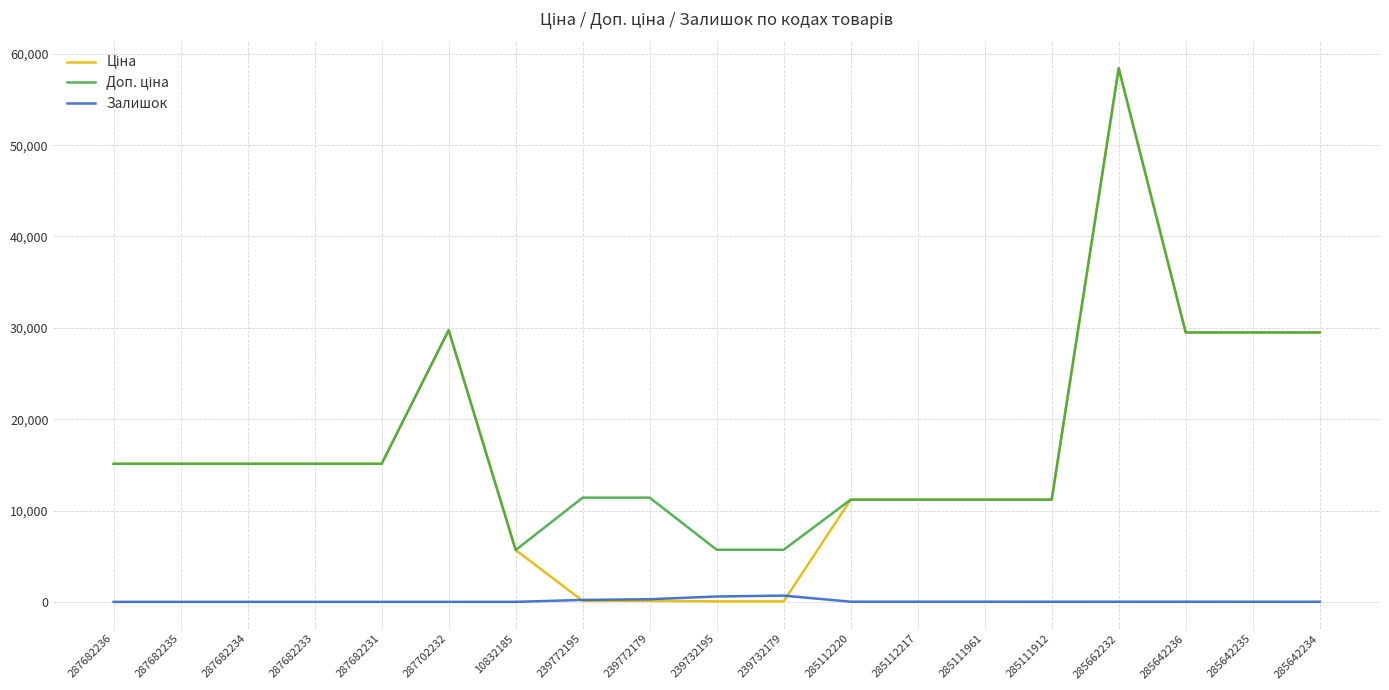

At which category is the sum across all series the highest?

285662232